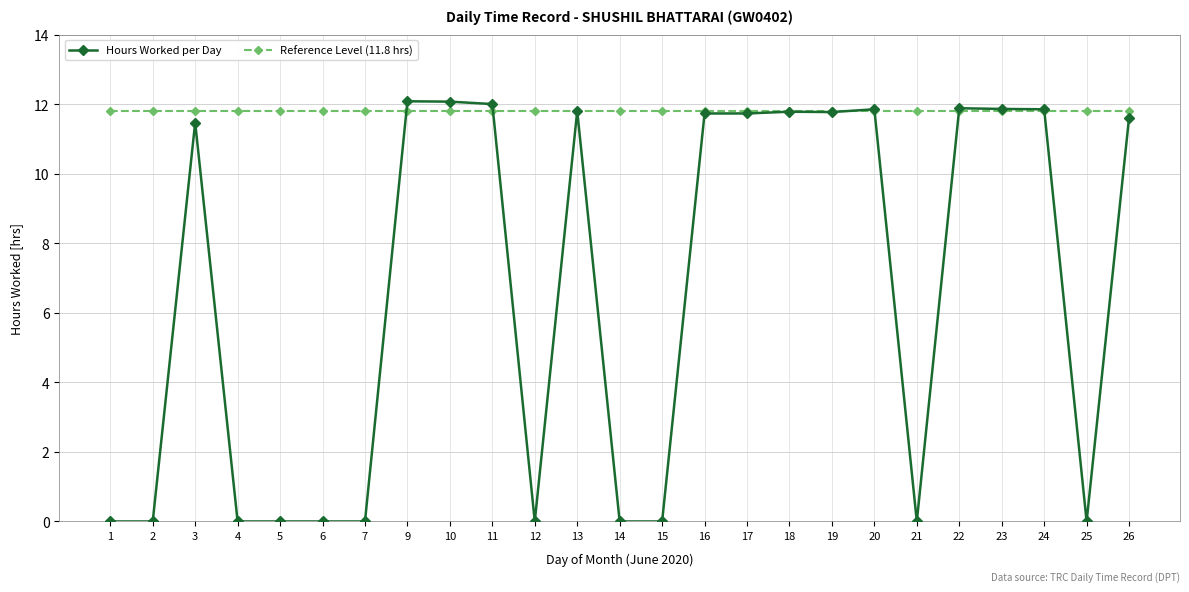

Which series has the largest total across all categories?

Reference Level (11.8 hrs)